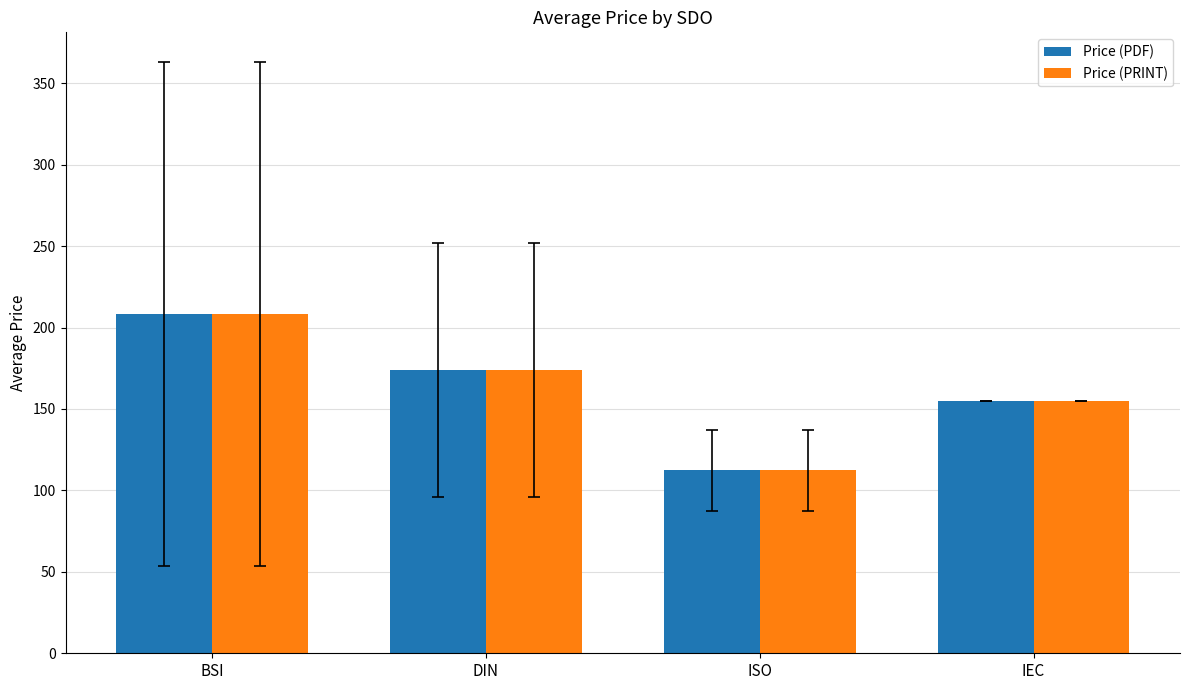

At which label is Price (PDF) closest to 160?

IEC